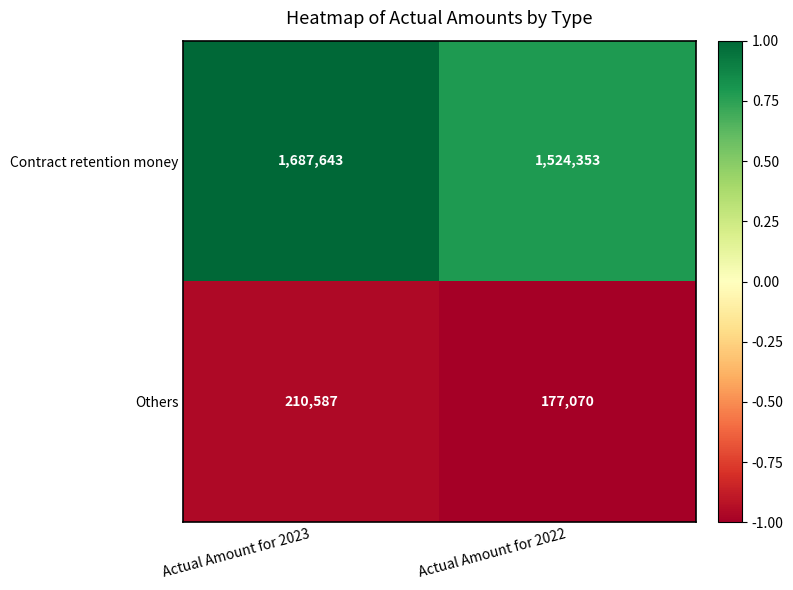

How many categories are shown in the chart?

2